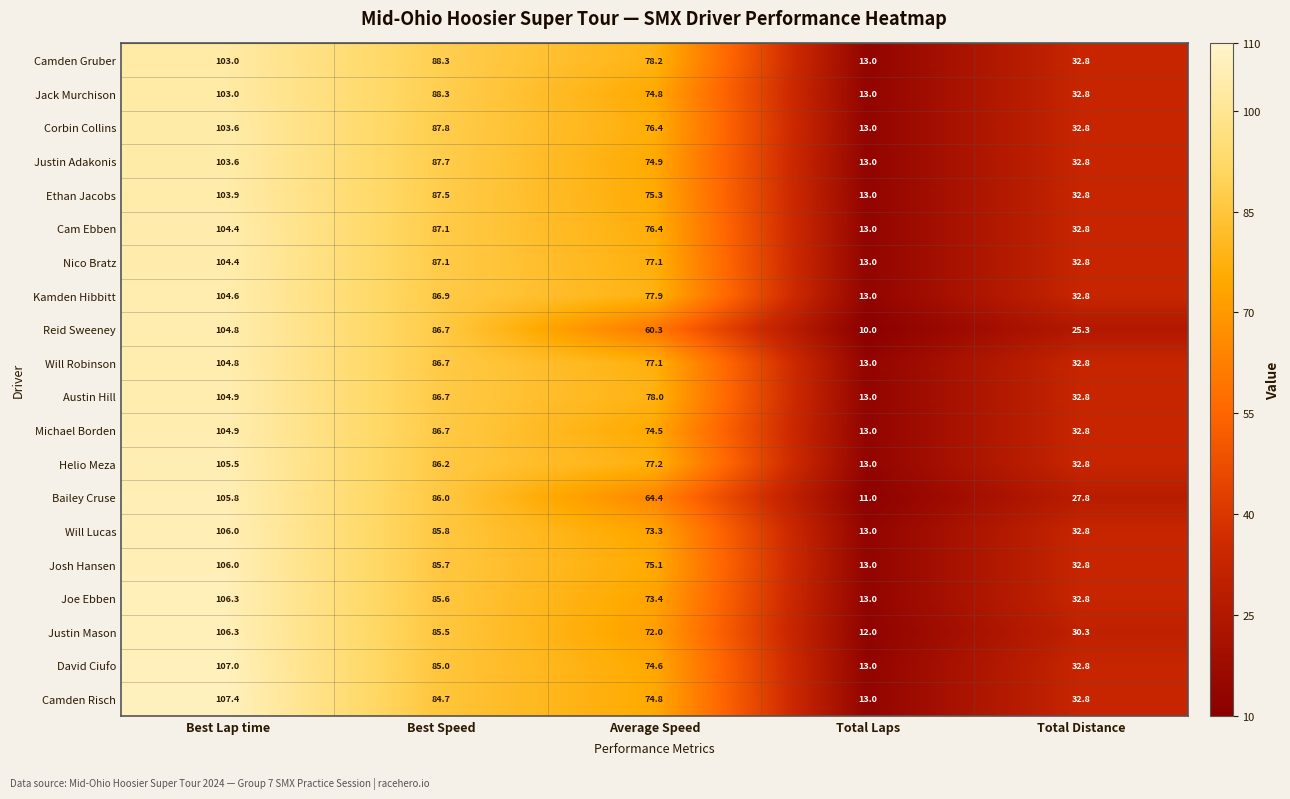

True or false: Reid Sweeney has a value of 126.9 at Best Speed.

False